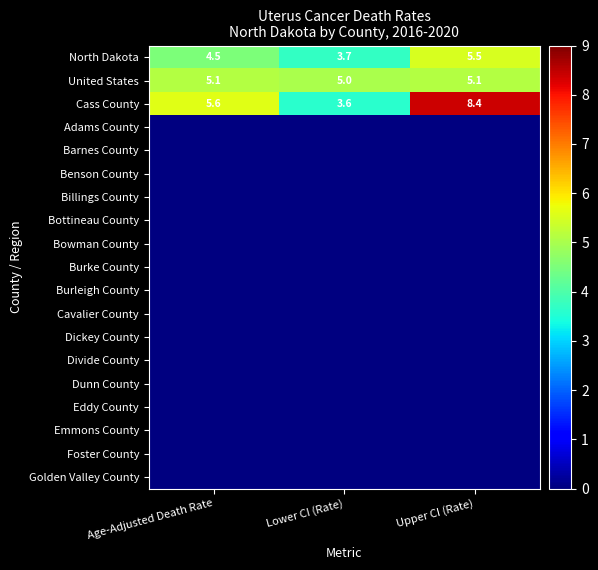

What is the average value of the United States series?

5.1